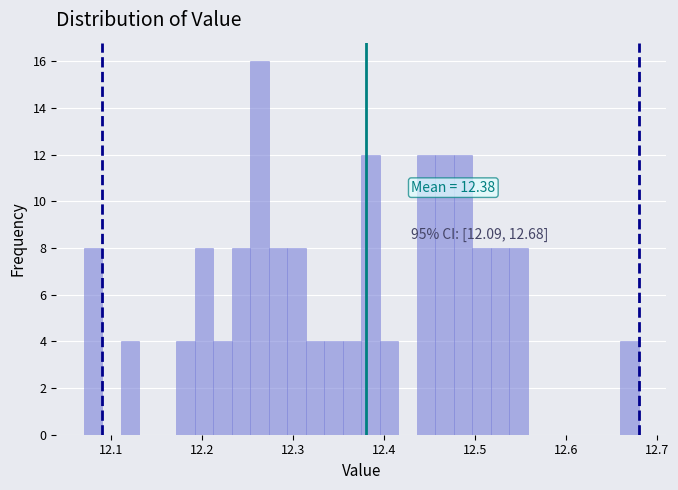

Around what value on the x-axis is the tallest bar? Give the approximate position of its centre, as read against the axis.

12.26